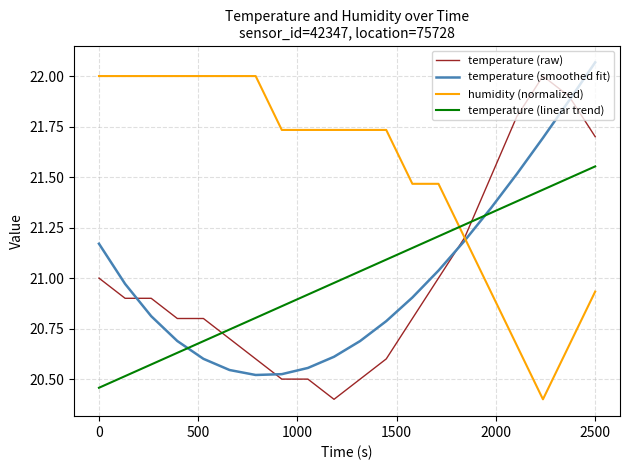

Which series ends up on top after the final intersection of temperature (smoothed fit) and temperature (linear trend)?

temperature (smoothed fit)